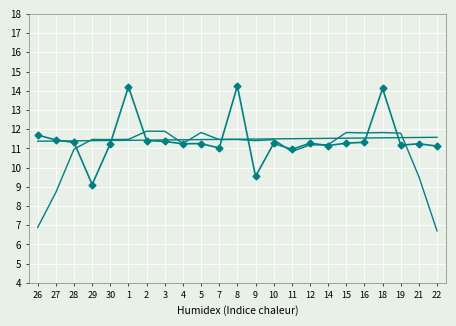

Which has a higher value, 9 or 16?

16